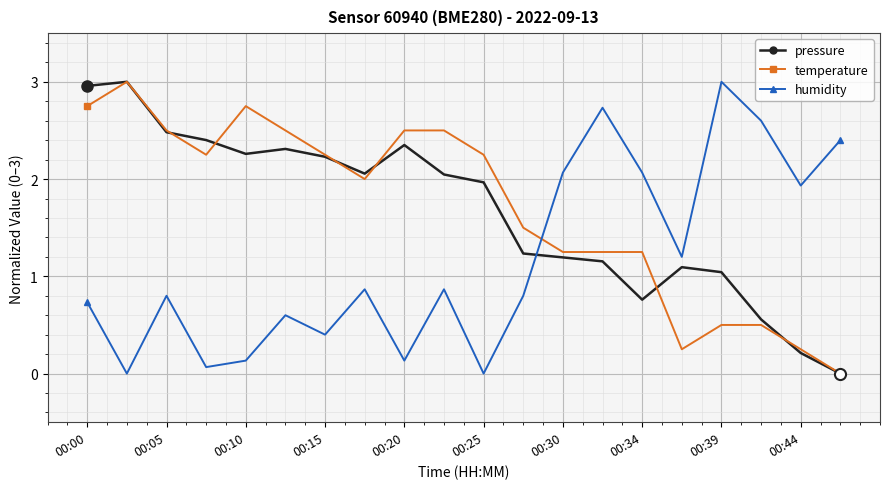

True or false: pressure has more than 0 interior local peaks.

True